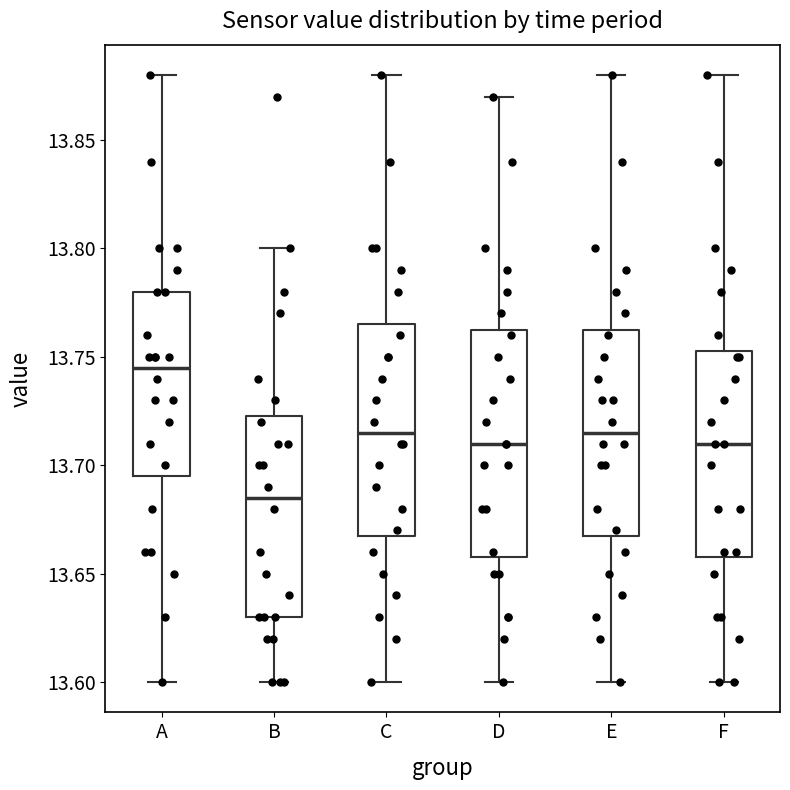

Reading left to right, transcribe this box plot: for each box, give where its median line is, the range the box spans, and where its two whiskers end, as read against the y-axis. The values are not printed on the chart, so give them approximately, as read against the axis.

A: median 13.745, box 13.695 to 13.780, whiskers 13.600 to 13.880
B: median 13.685, box 13.630 to 13.725, whiskers 13.600 to 13.800
C: median 13.715, box 13.670 to 13.765, whiskers 13.600 to 13.880
D: median 13.710, box 13.660 to 13.765, whiskers 13.600 to 13.870
E: median 13.715, box 13.670 to 13.765, whiskers 13.600 to 13.880
F: median 13.710, box 13.660 to 13.755, whiskers 13.600 to 13.880